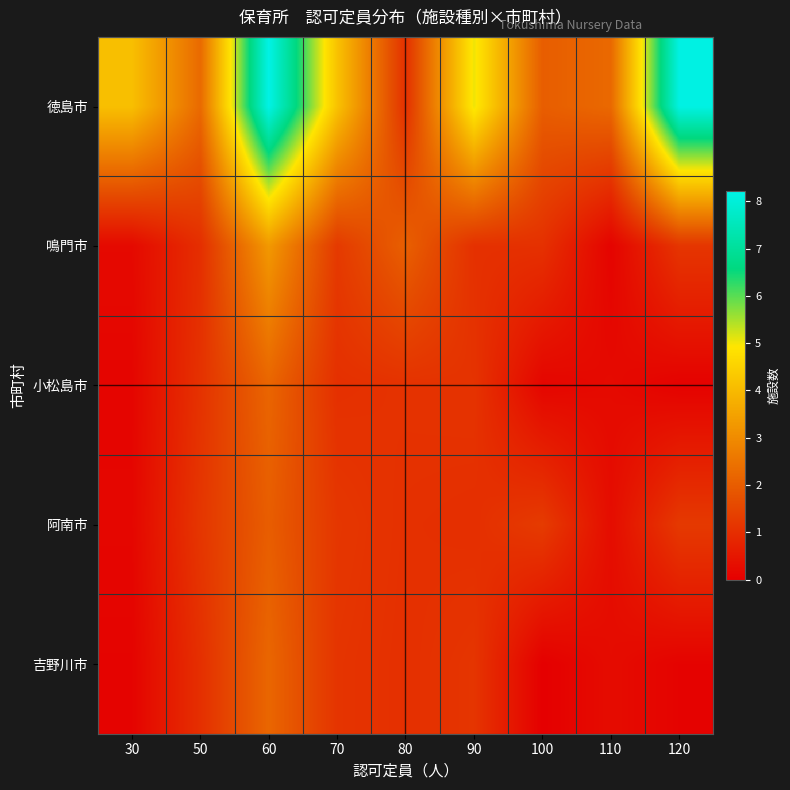

Reading left to right, list all the values displayed in this chart.

徳島市: 30=4.1	50=2.3	60=8.2	70=4.2	80=1.0	90=5.0	100=2.0	110=2.3	120=8.2
鳴門市: 30=0.2	50=1.0	60=3.3	70=1.2	80=2.1	90=1.1	100=1.1	110=0.1	120=1.2
小松島市: 30=0.1	50=1.1	60=2.2	70=1.0	80=1.1	90=1.1	100=0.1	110=0.2	120=0.1
阿南市: 30=0.2	50=1.2	60=2.0	70=1.2	80=1.1	90=1.0	100=1.3	110=0.3	120=1.2
吉野川市: 30=0.1	50=1.0	60=2.2	70=1.1	80=1.0	90=1.1	100=0.0	110=0.3	120=0.1